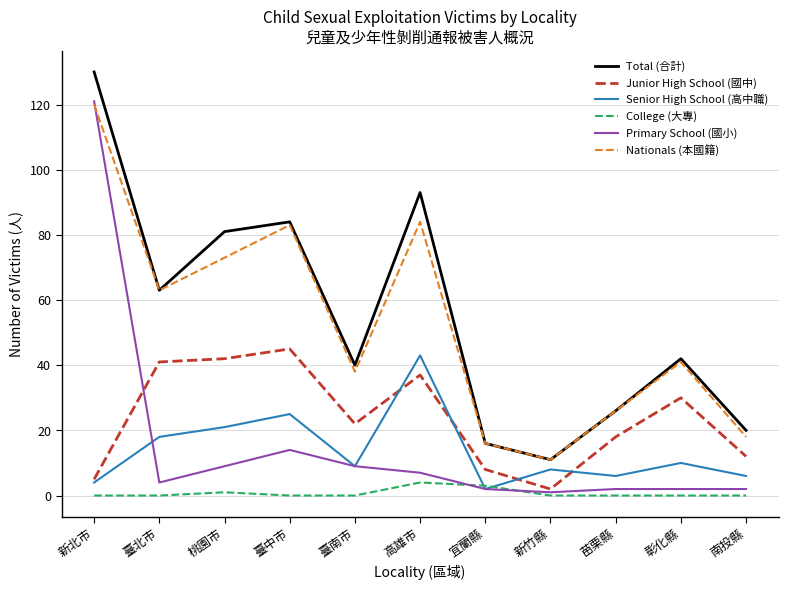

At which label does Senior High School (高中職) first exceed 9?

臺北市